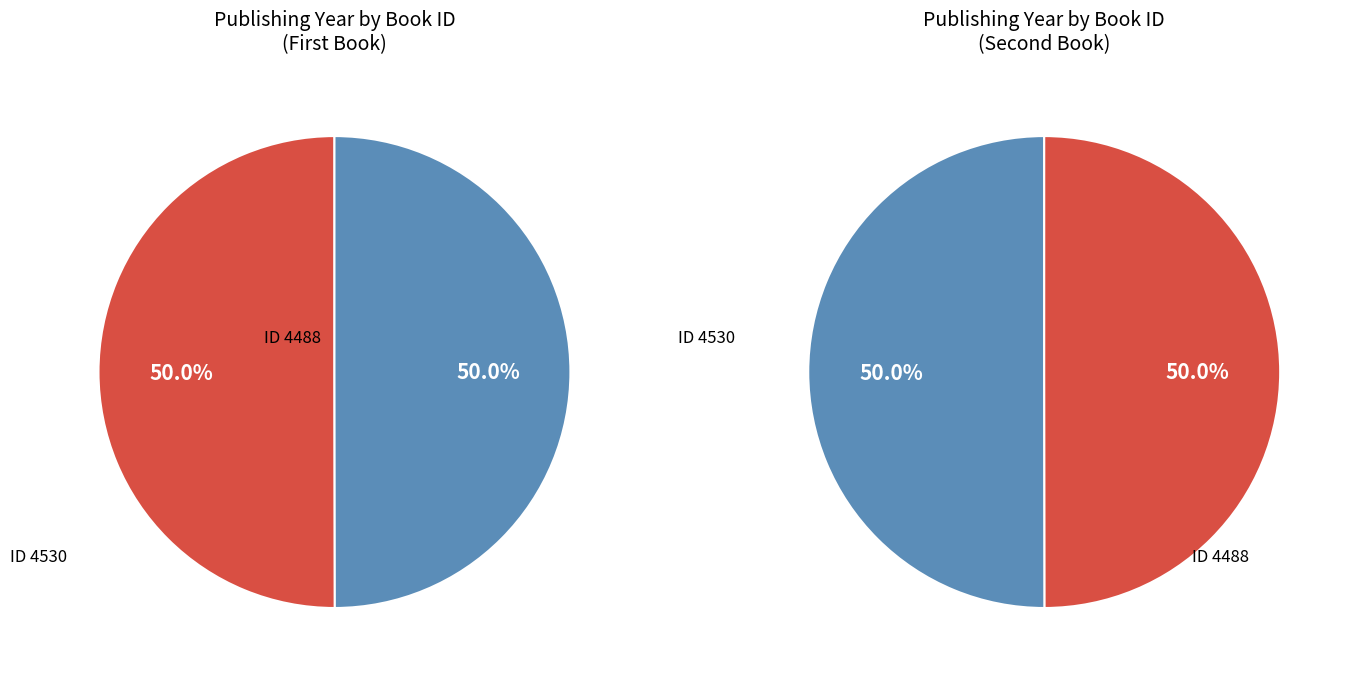

To the nearest percent, what portion does 4530 represent?

50%